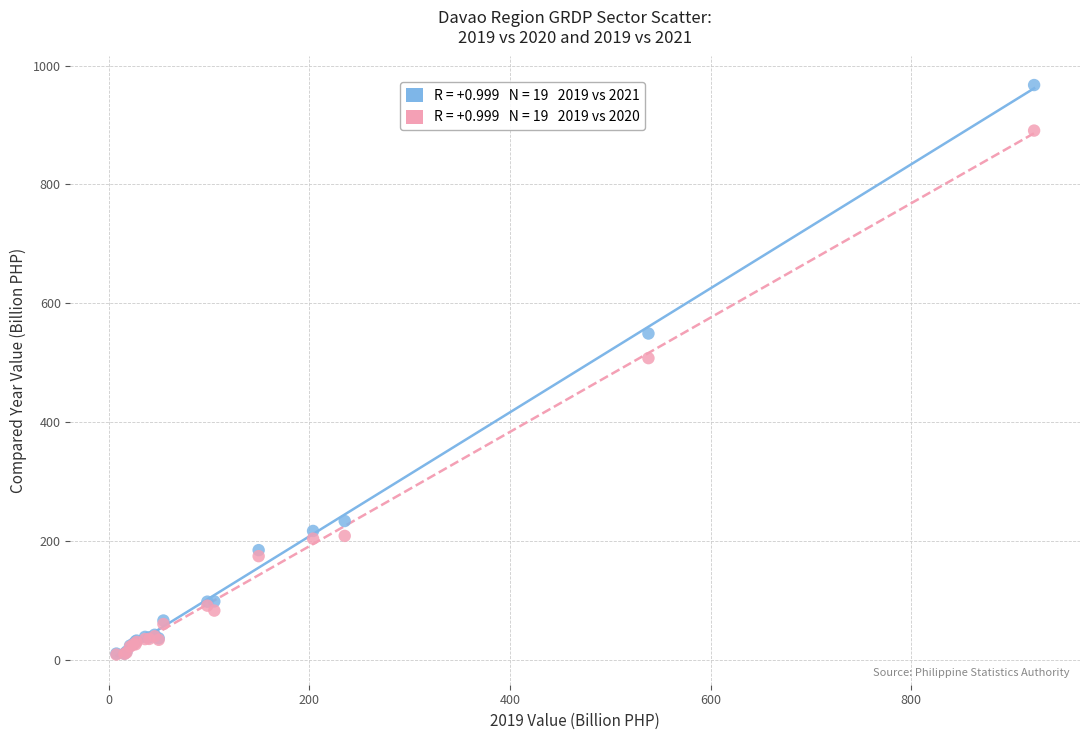

Across all series, what Y value is closest to 488?

507.7